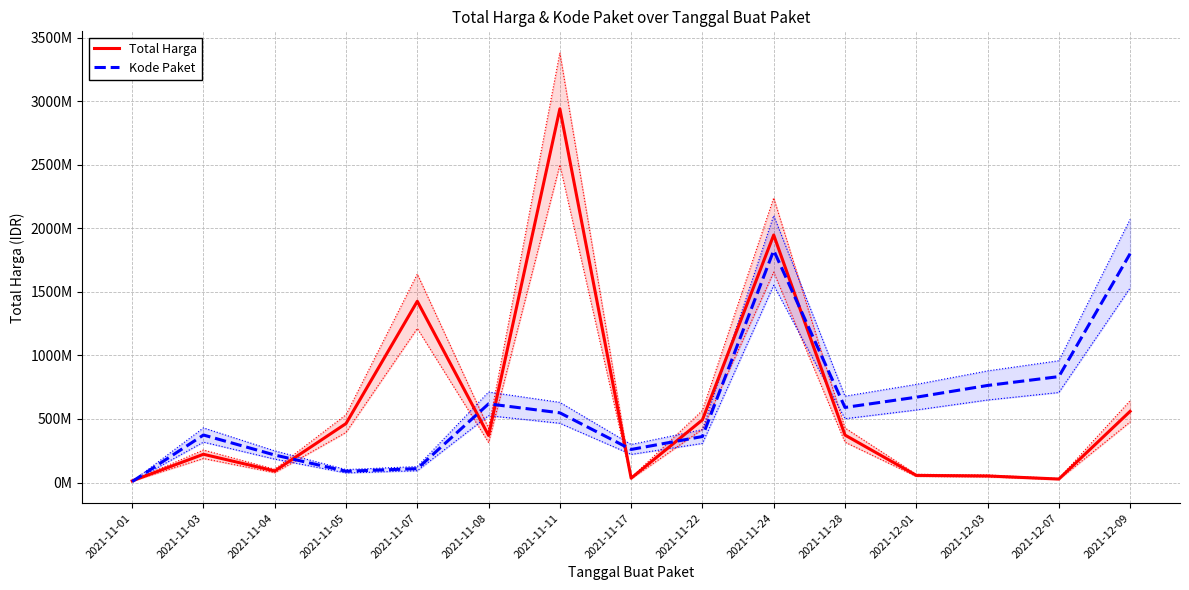

Is it true that Kode Paket equals 618934706.5 at 2021-11-08?

True